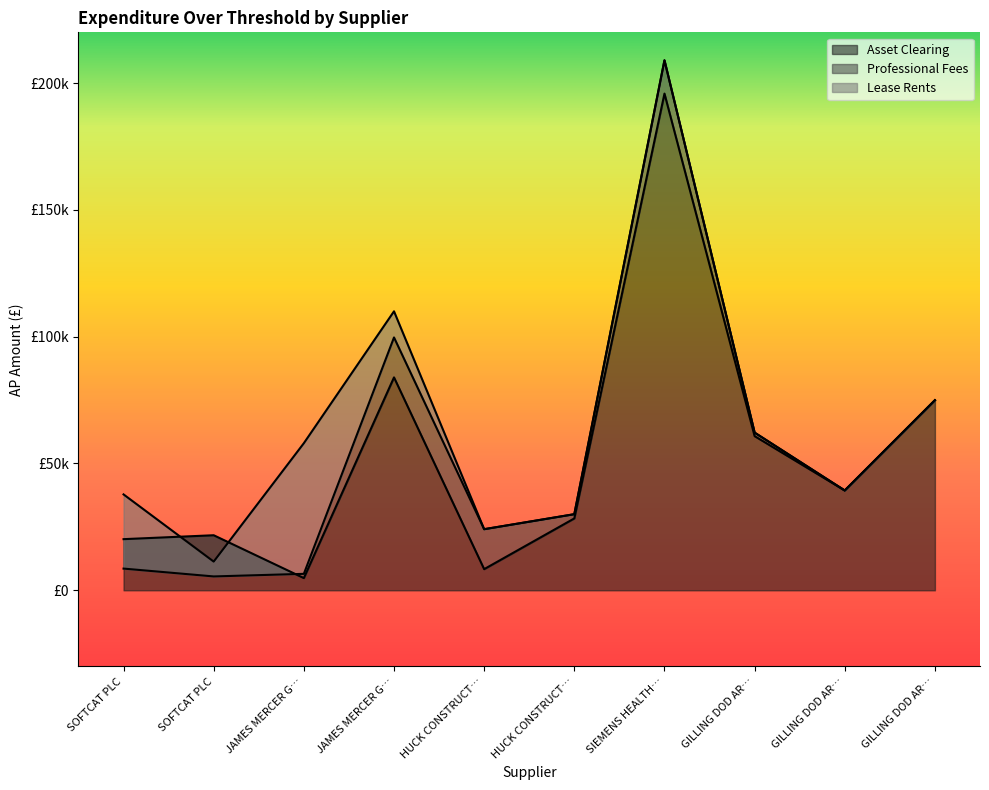

At which category does Lease Rents reach its first local peak?

JAMES MERCER GROUP LTD